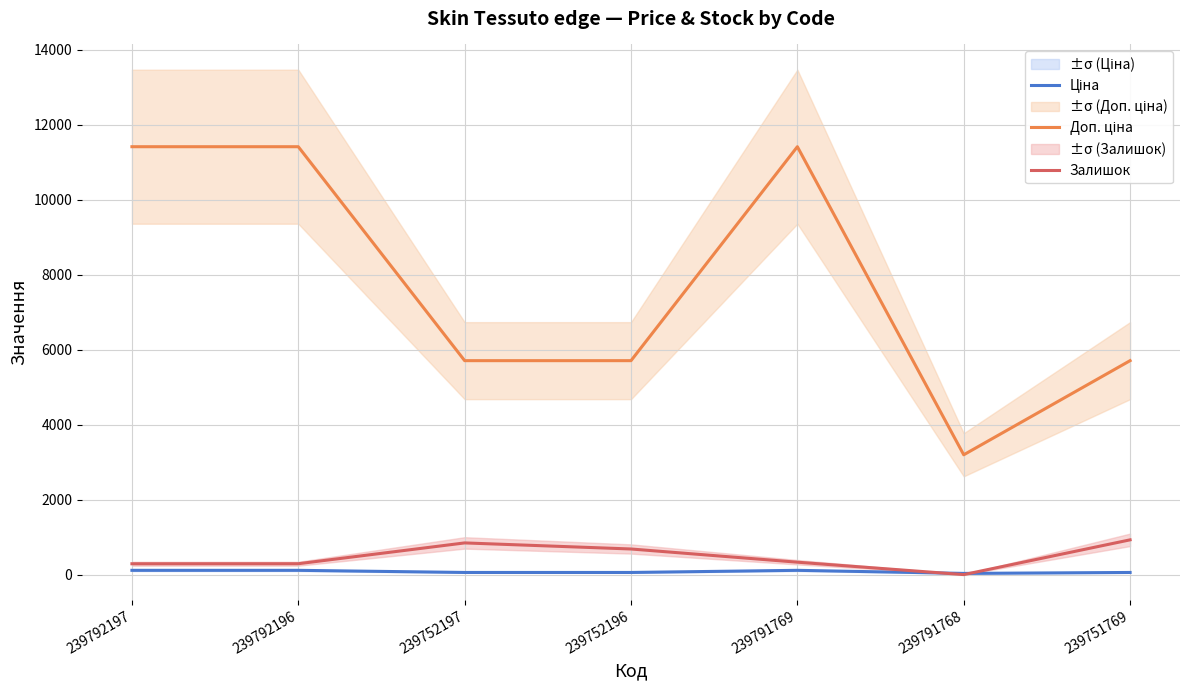

Which series has the widest spread of values?

Доп. ціна